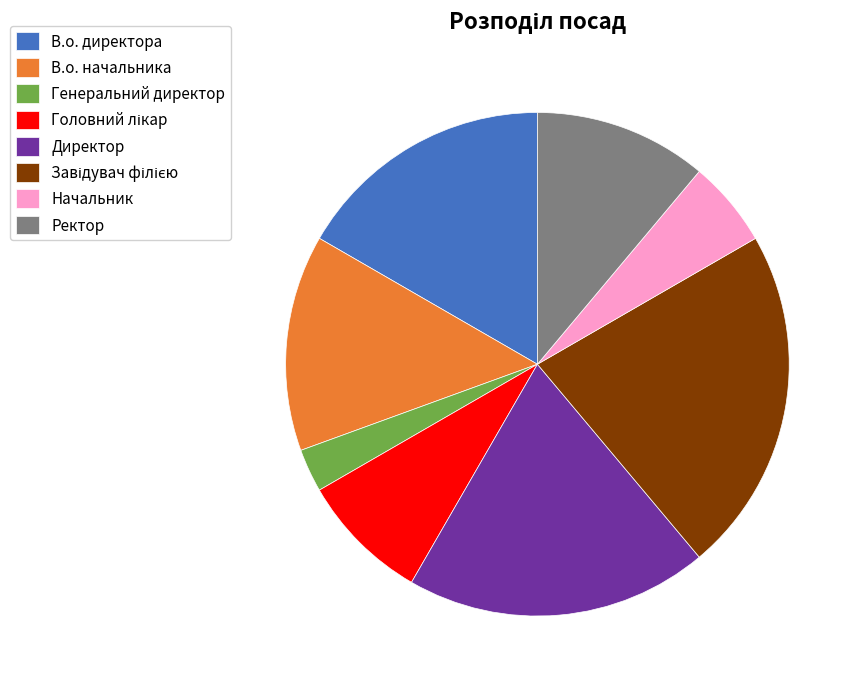

Is it true that Директор is 19% of the pie?

True